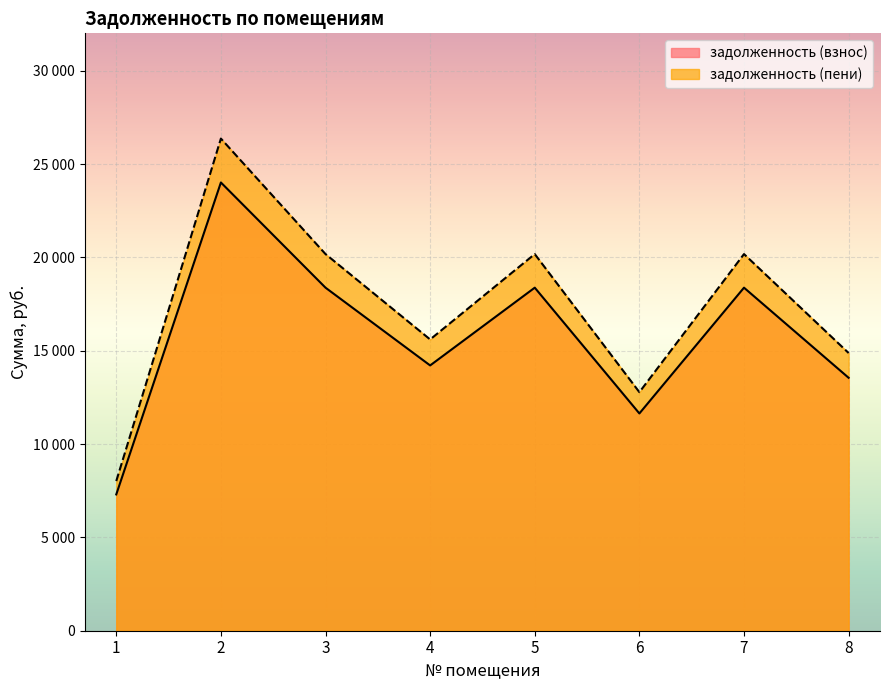

At which category does задолженность (пени) reach its first local peak?

2